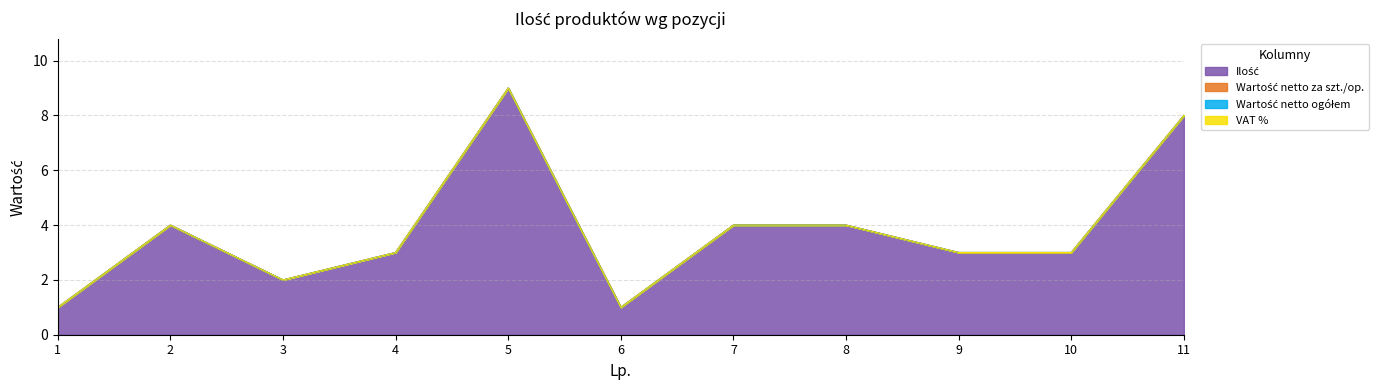

How many values in the Ilość series exceed 3?

5